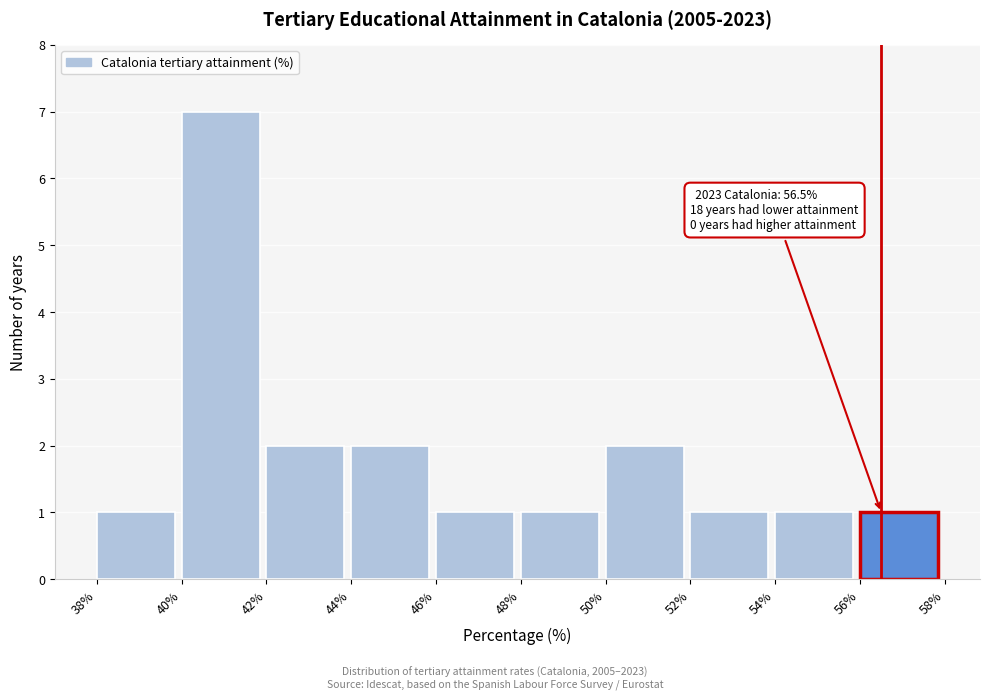

Over which range of the x-axis is the bar tallest?

40% to 42%